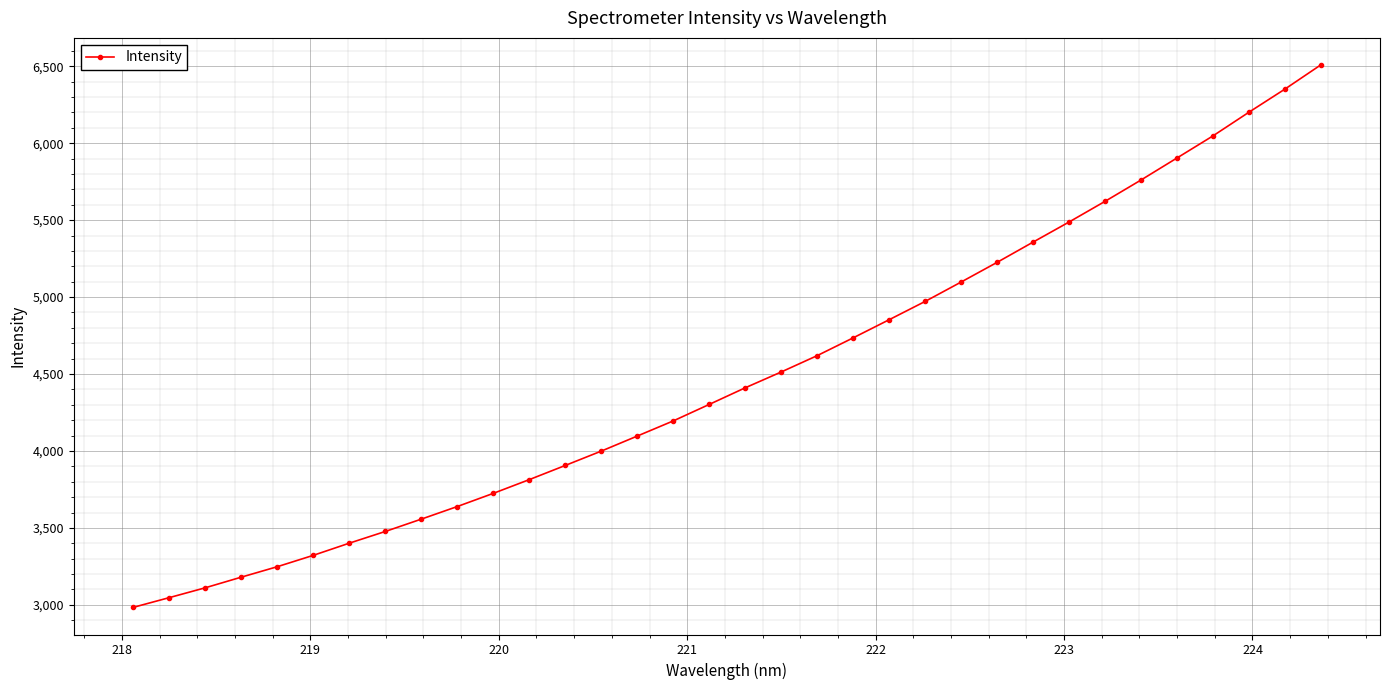

What is the value of the 20th point from the left?

4619.5